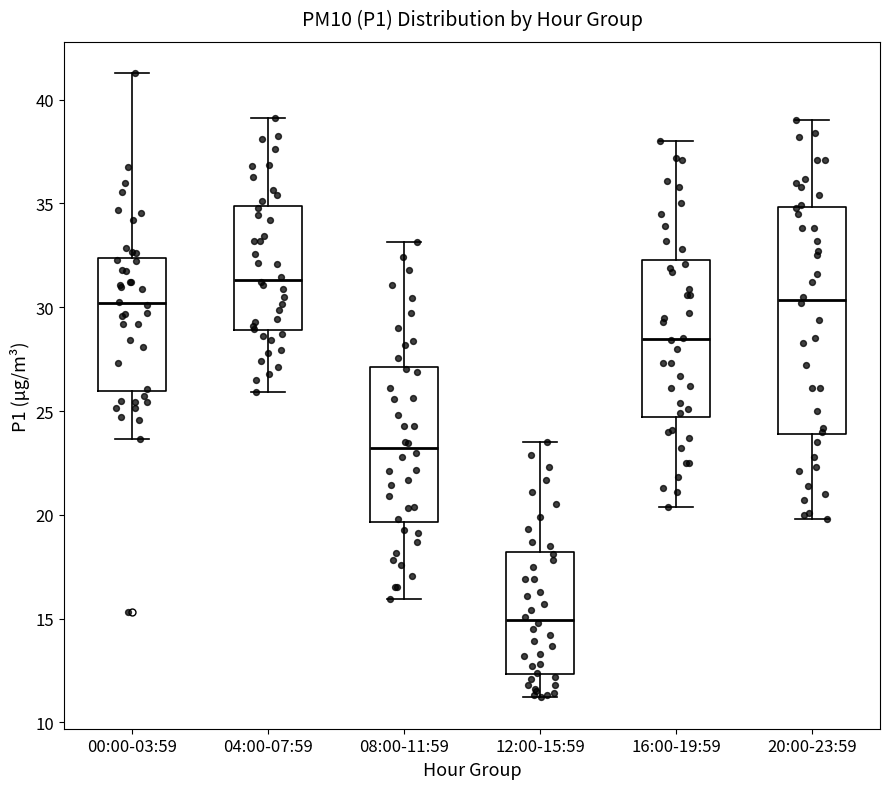

Which box has the highest median line?

04:00-07:59